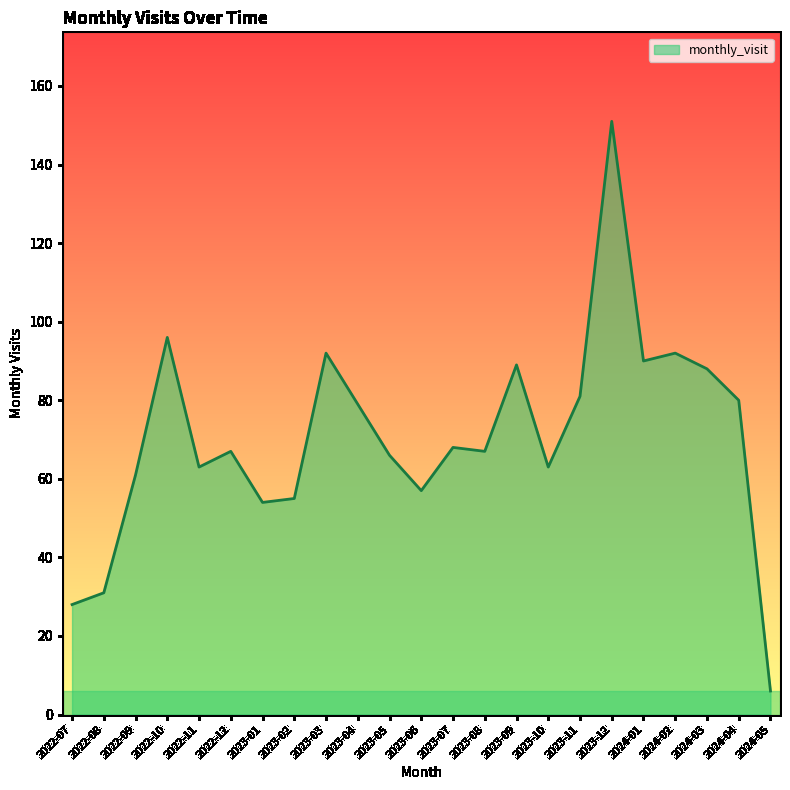

What is the difference between the values at 2024-05 and 2022-09?

55